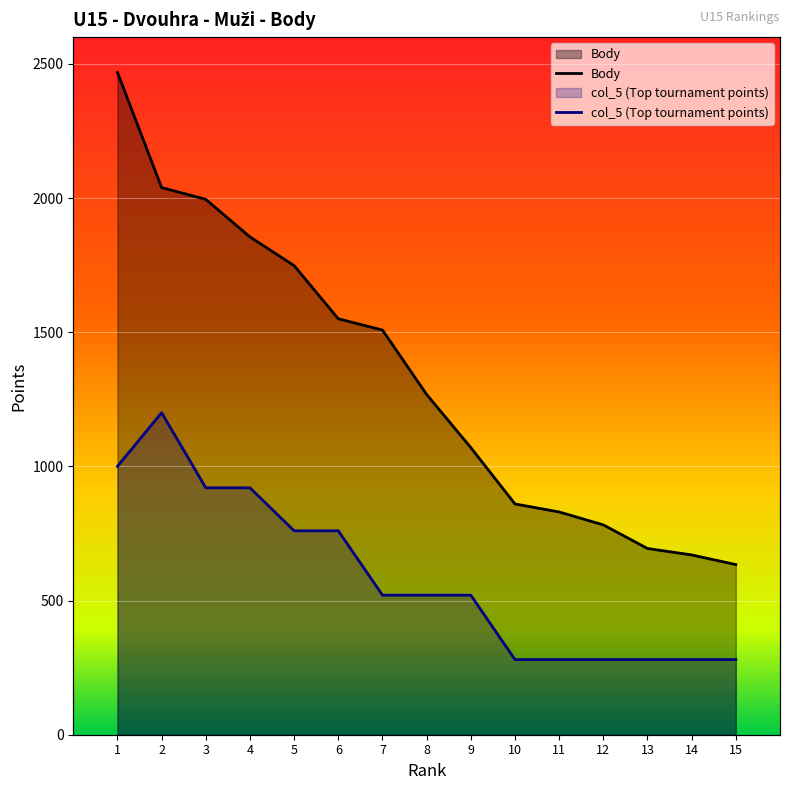

Does the chart display data point markers on the line(s)?

No